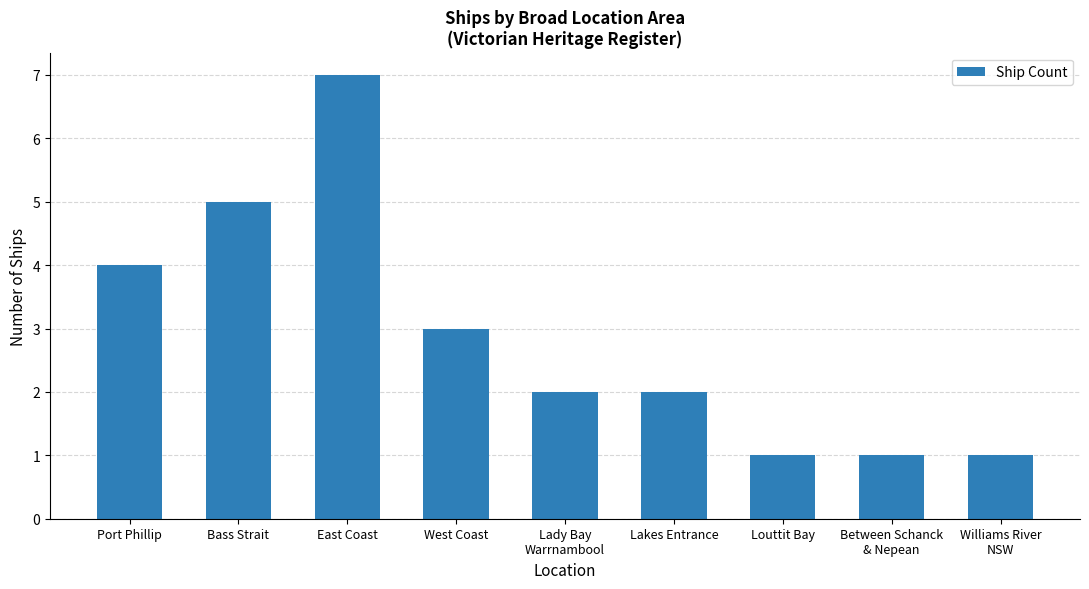

Reading left to right, list all the values displayed in this chart.

Port Phillip=4	Bass Strait=5	East Coast=7	West Coast=3	Lady Bay
Warrnambool=2	Lakes Entrance=2	Louttit Bay=1	Between Schanck
& Nepean=1	Williams River
NSW=1